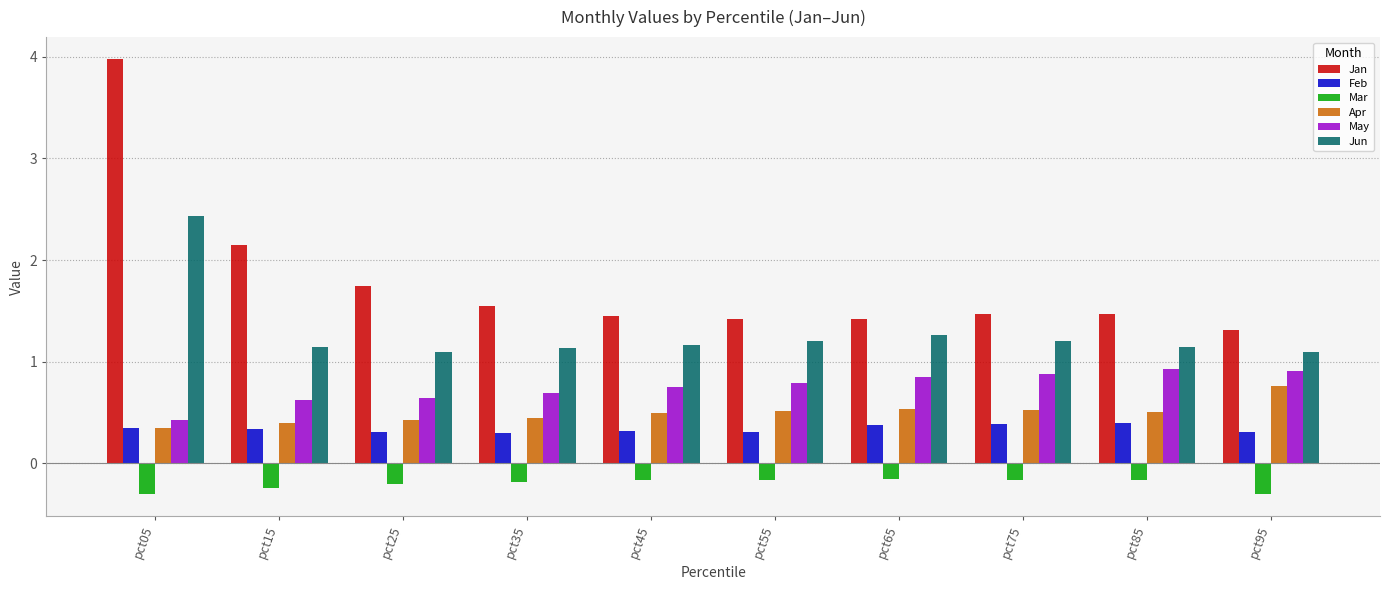

What is the total value across all series at pct15?

4.4